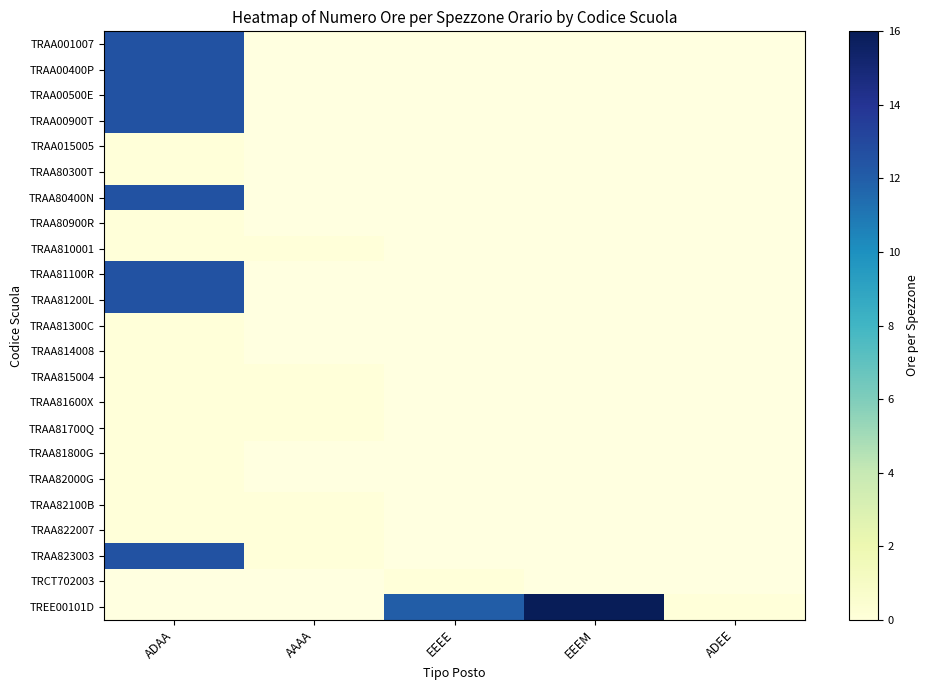

Which category has the highest value across all series?

EEEM